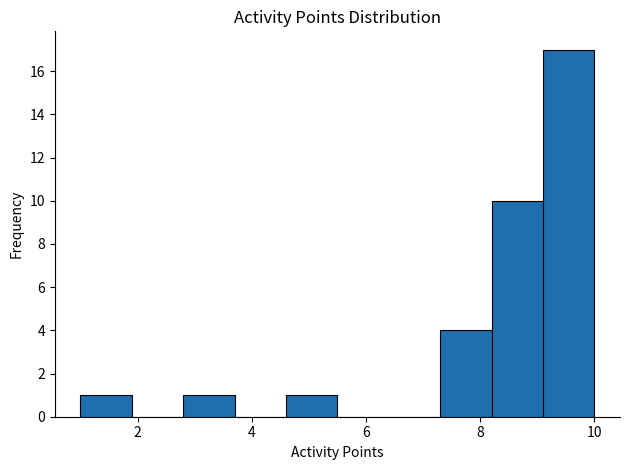

Reading left to right, transcribe this chart: for each bar, give the range it covers on the x-axis and its height. Neither the bar edges nor the heights are printed on the chart, so give them approximately, as read against the axes.

1.0 to 1.9: 1
1.9 to 2.8: 0
2.8 to 3.7: 1
3.7 to 4.6: 0
4.6 to 5.5: 1
5.5 to 6.4: 0
6.4 to 7.3: 0
7.3 to 8.2: 4
8.2 to 9.1: 10
9.1 to 10.0: 17